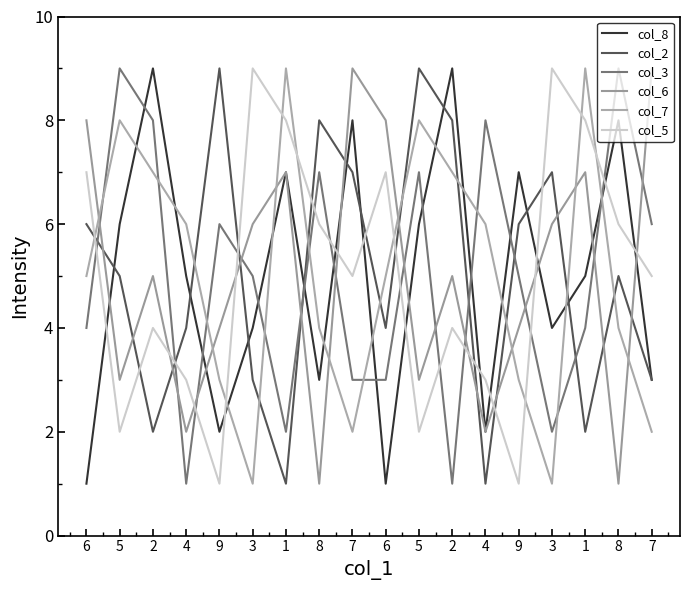

What value does the col_5 series have at 6?

7